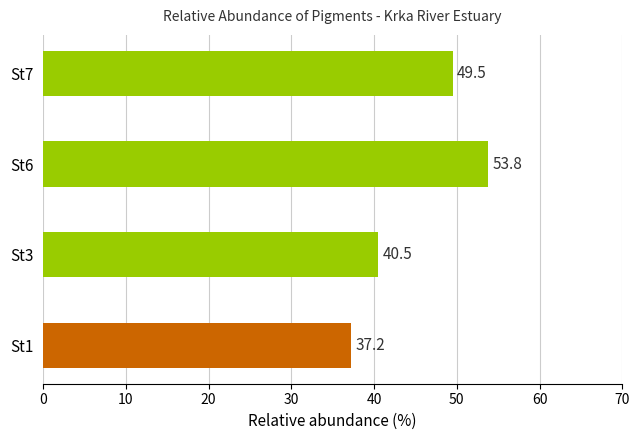

Approximately how many times larger is the value at St1 compared to St6?

0.7